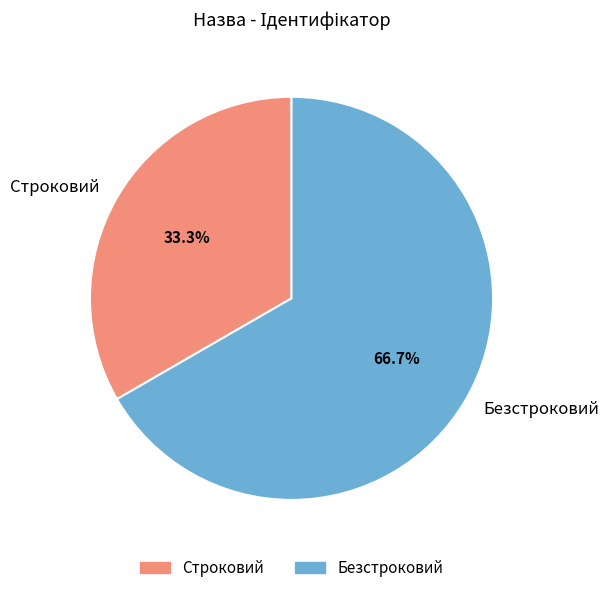

Which slice represents more than half of the pie?

Безстроковий